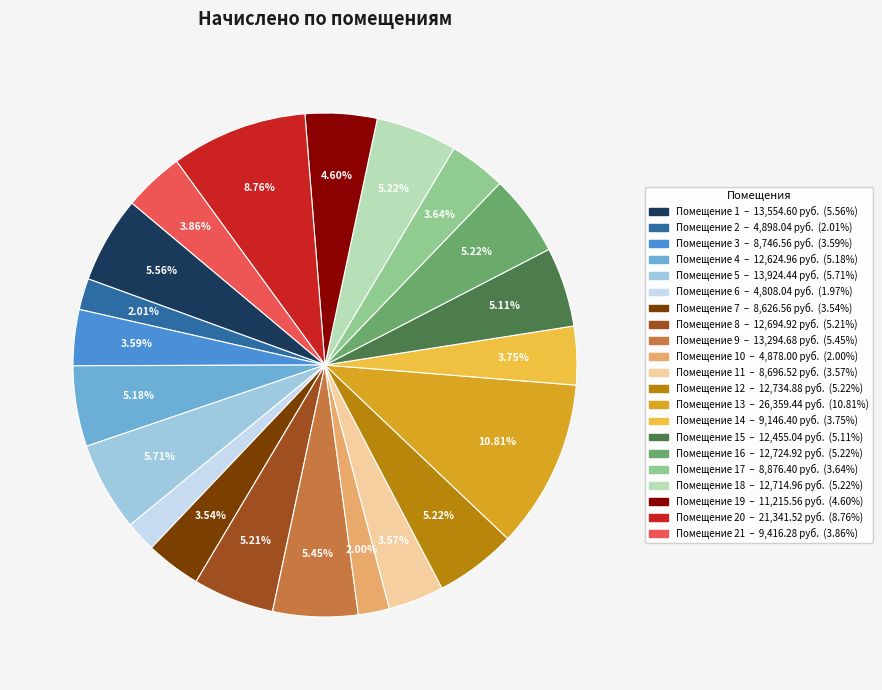

Does any single category account for the majority?

No